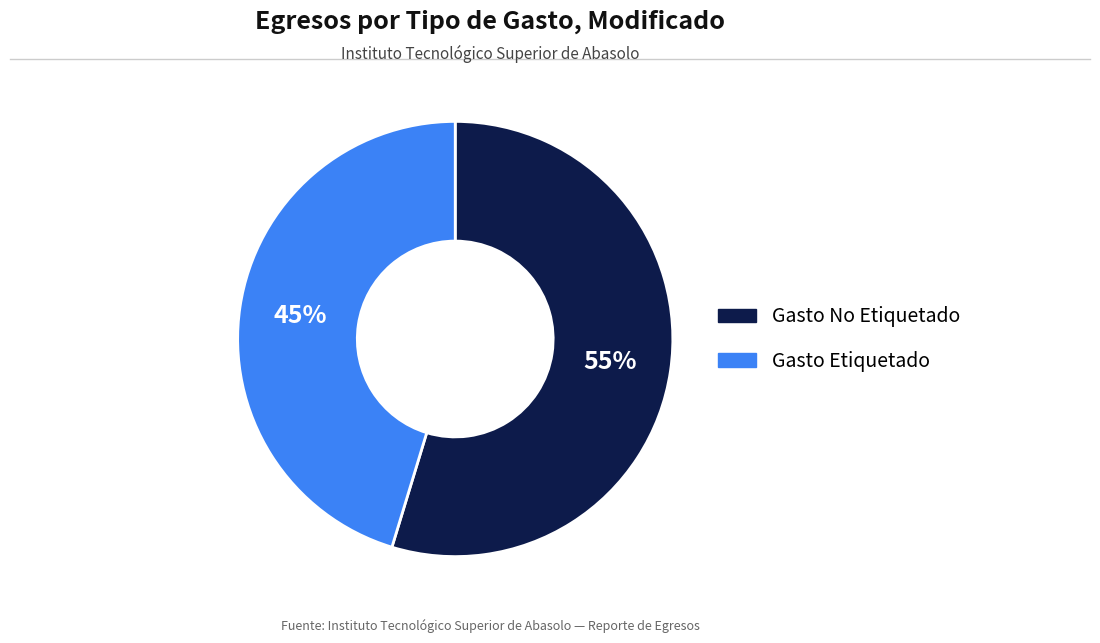

Which category has the biggest portion of the pie?

Gasto No Etiquetado